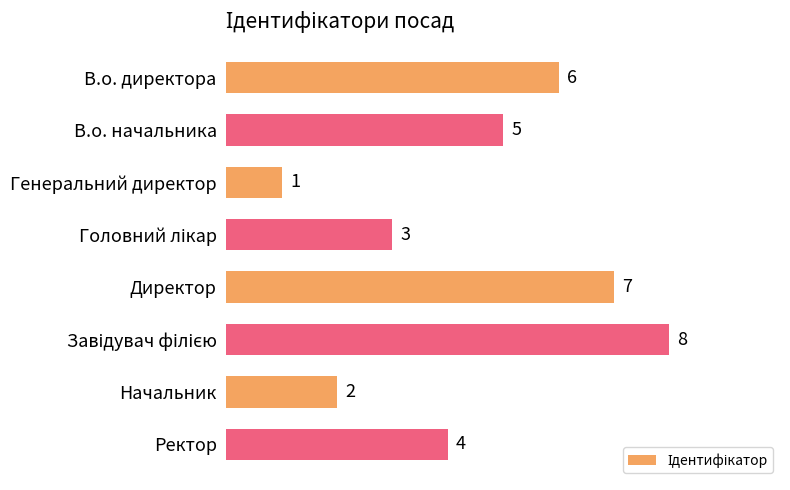

How many data points are less than 5?

4